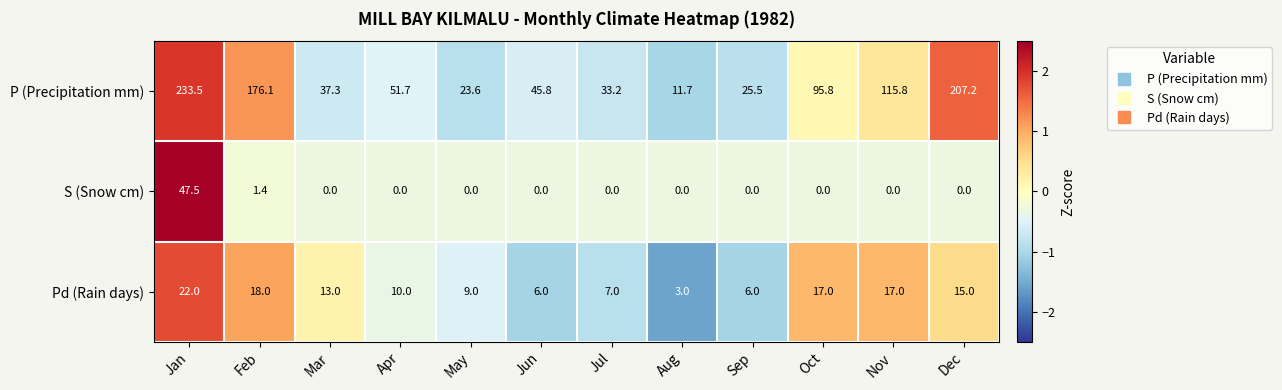

Count the number of categories in the chart.

12